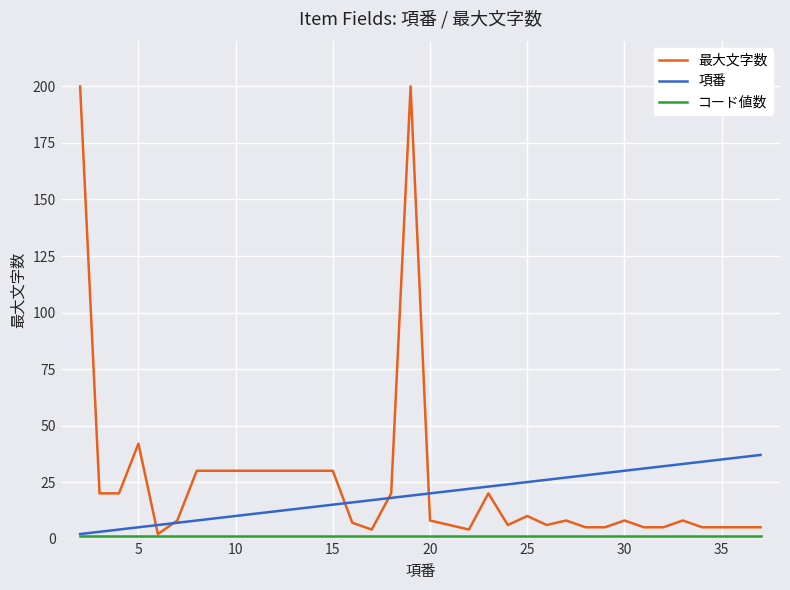

What is the maximum value shown in the chart?

200